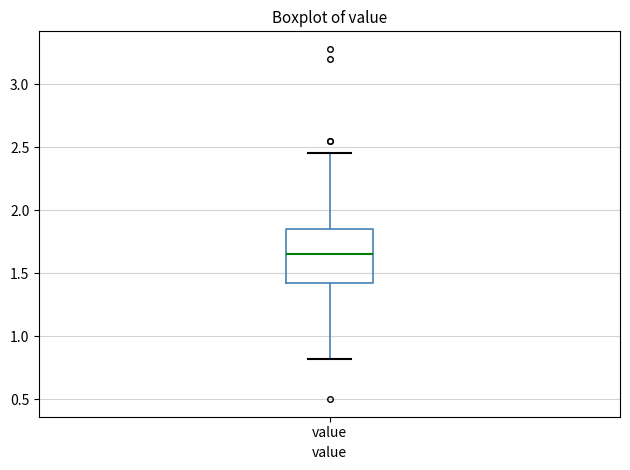

Where does the median line of the box for value sit on the y-axis? The values are not printed on the chart, so give them approximately, as read against the axis.

1.65